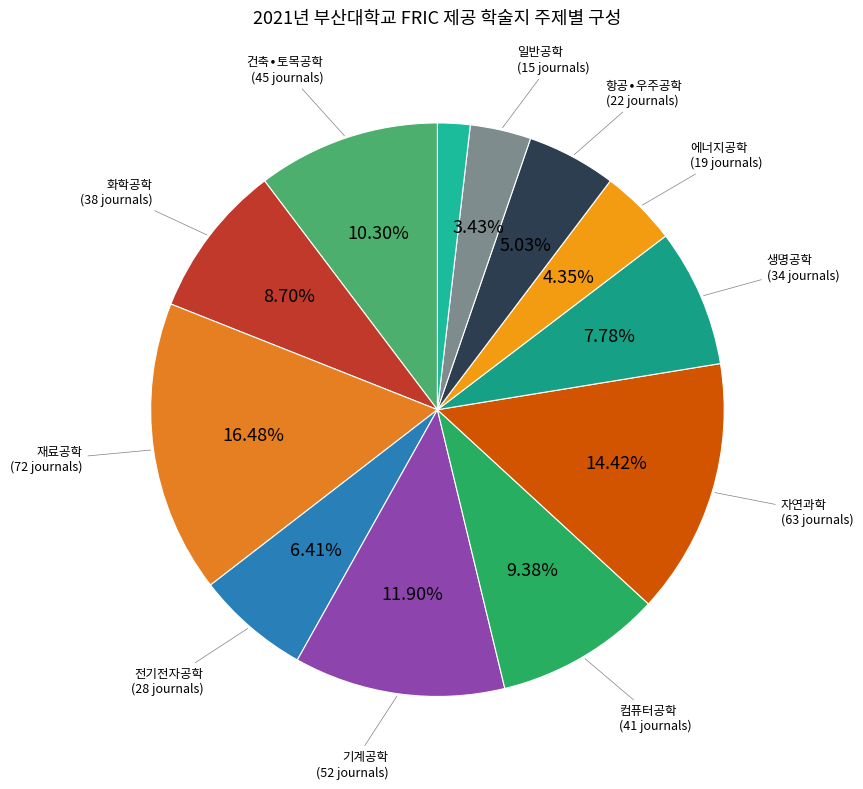

How many segments does this pie chart have?

12